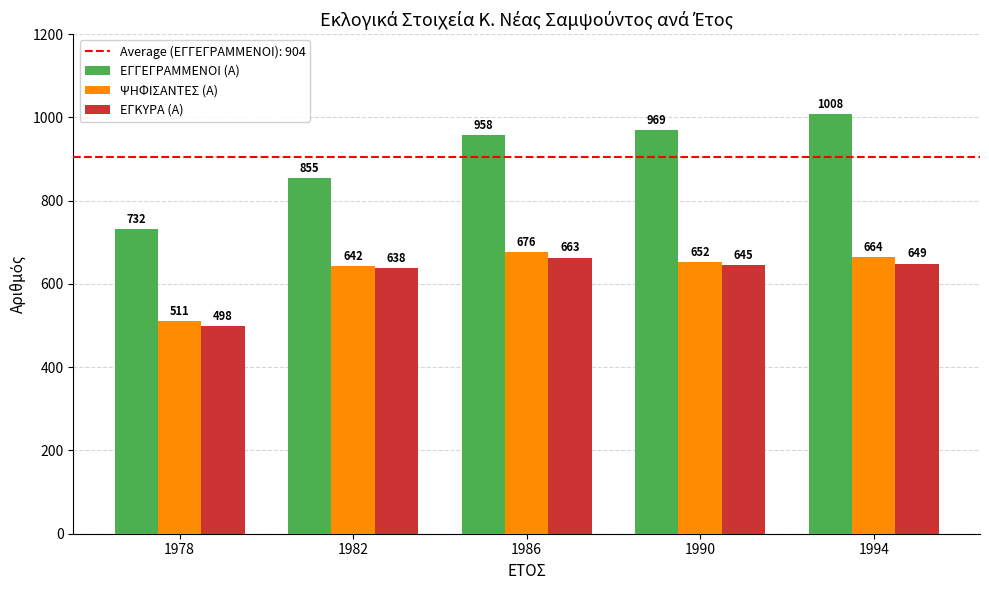

Count the number of categories in the chart.

5